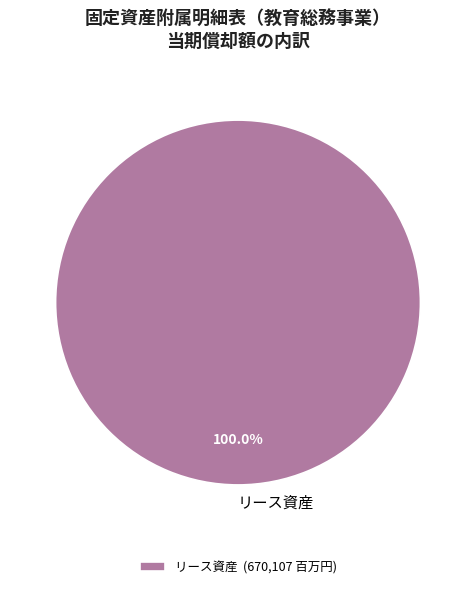

Is there any slice that represents more than half of the pie?

Yes